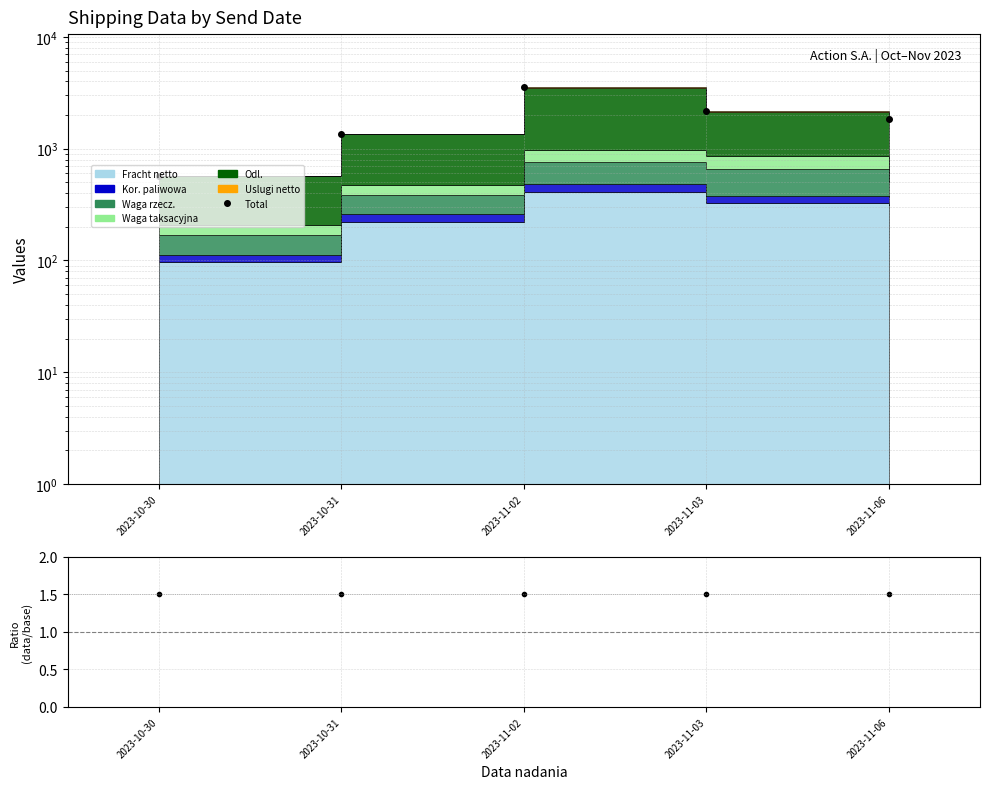

Which series has the largest total across all categories?

Total